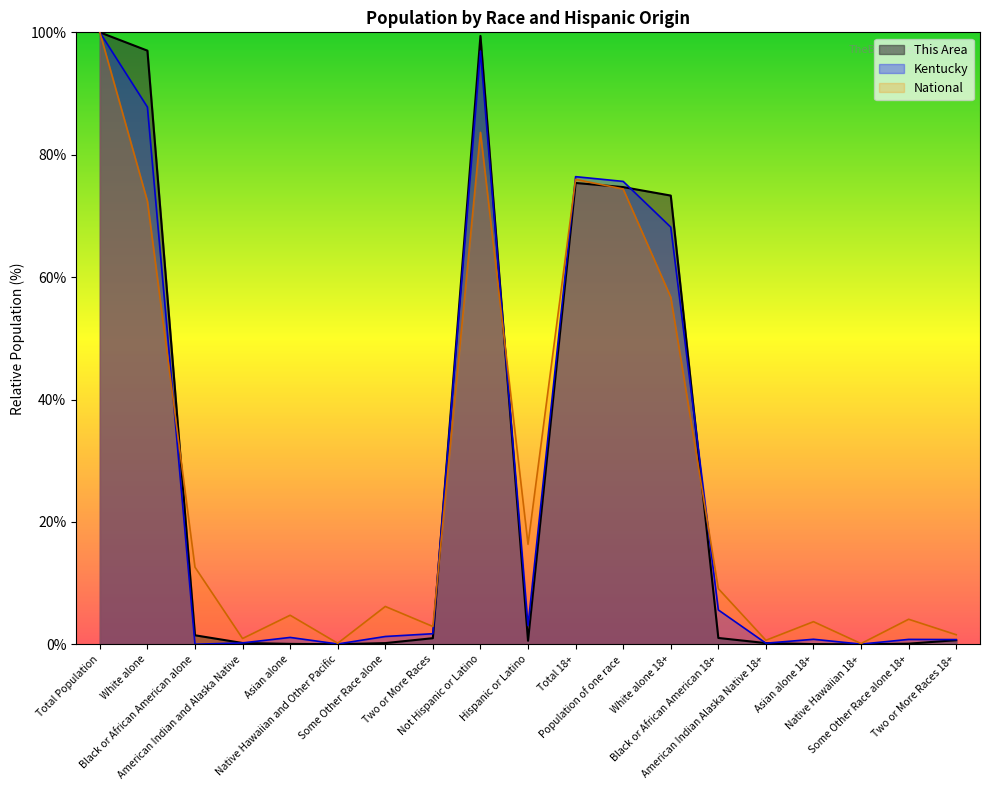

What position from the right is Asian alone 18+?

4